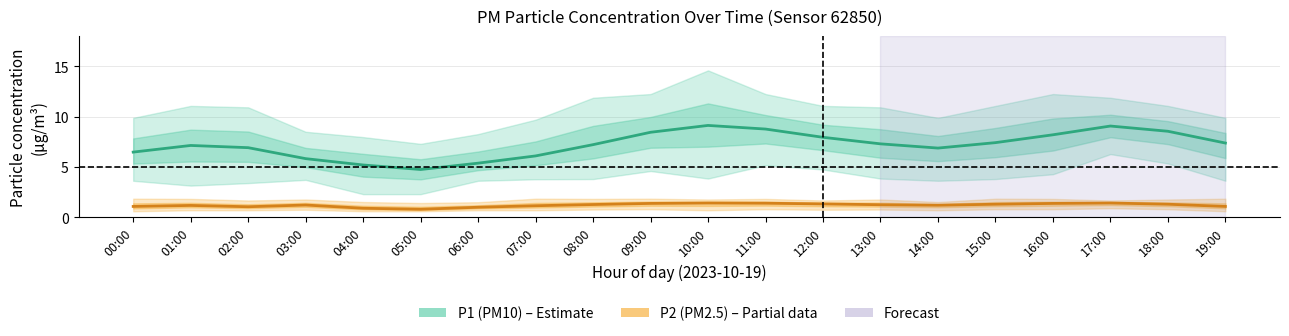

What is the highest value of the P1 (PM10) mean series?

9.1